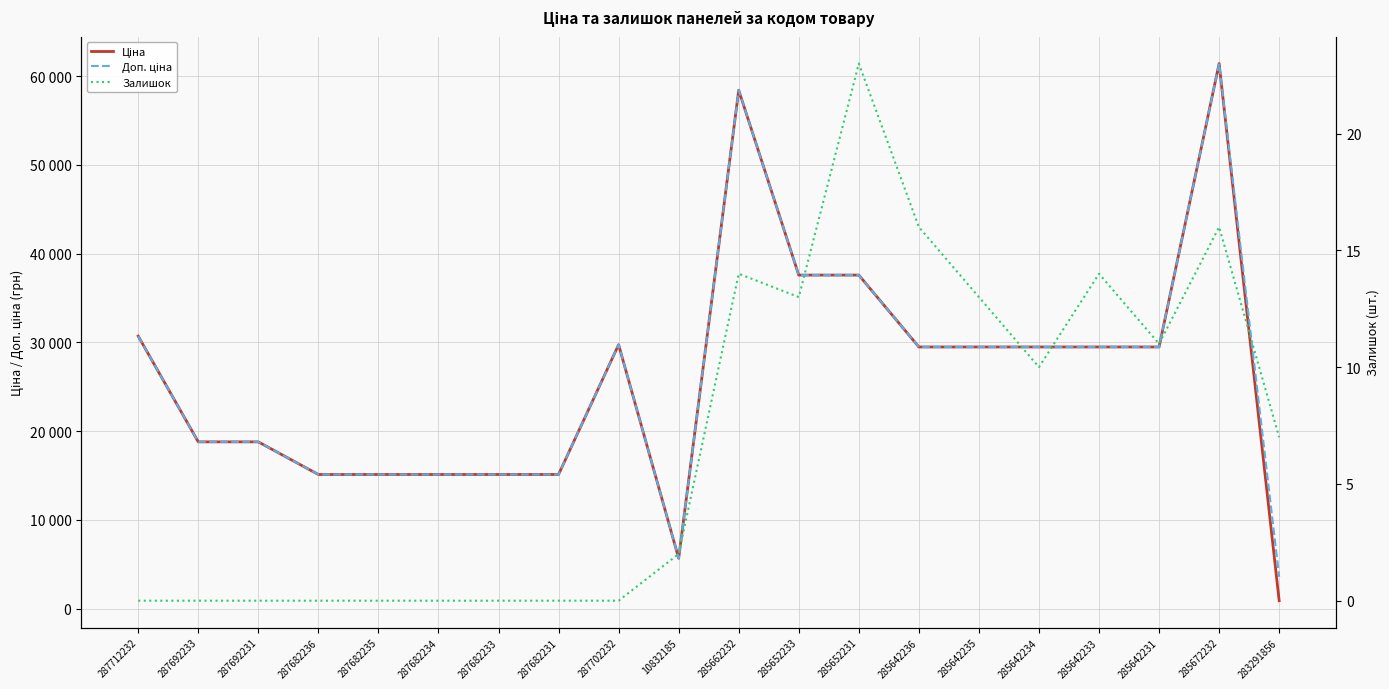

At which category does Доп. ціна reach its first local valley?

10832185